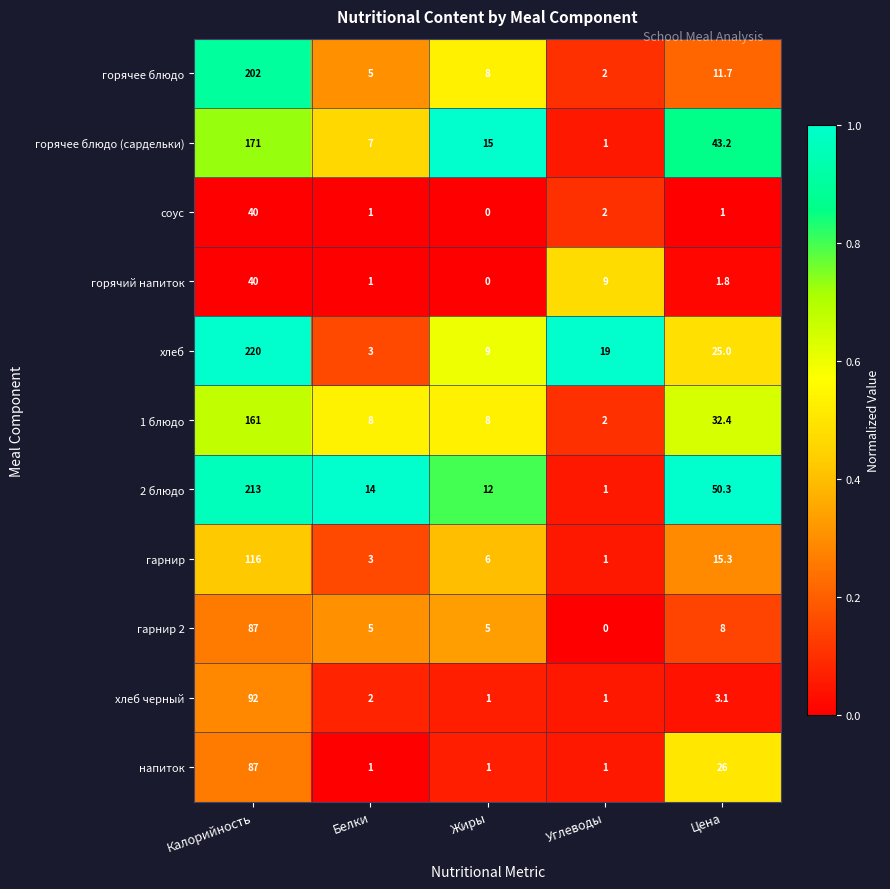

Which series changed the most between Калорийность and Цена?

хлеб